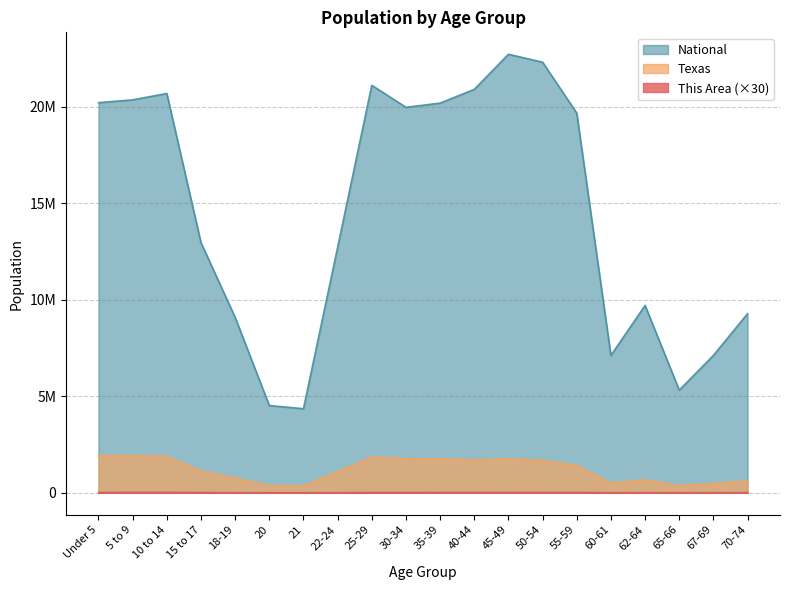

At which category does National reach its first local peak?

10 to 14